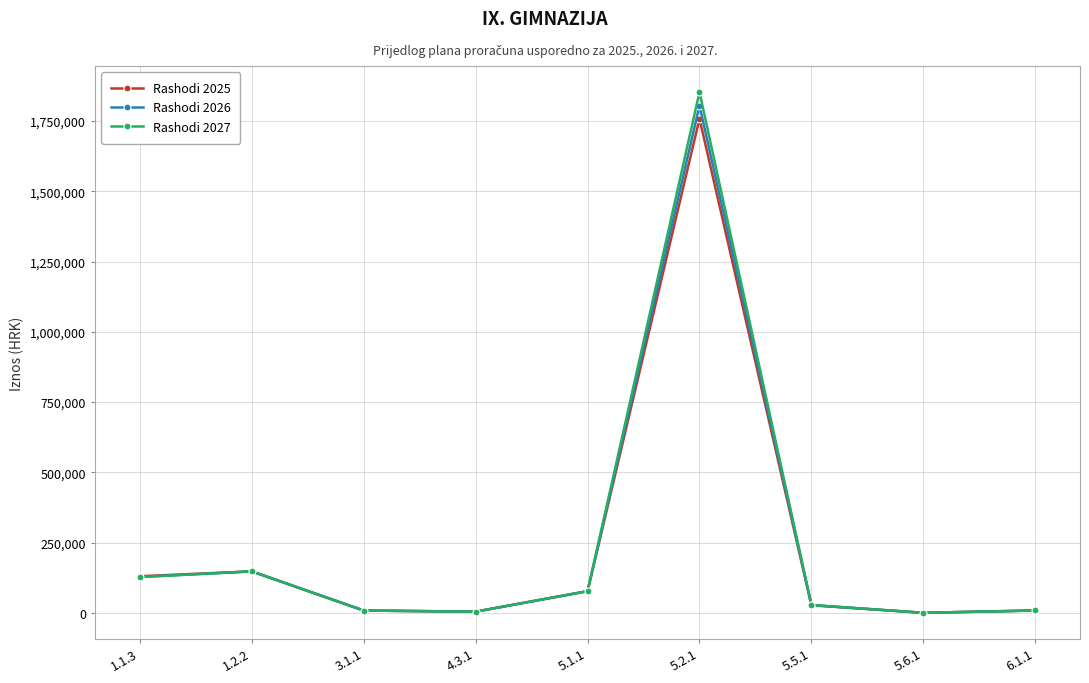

Which series has the largest range (max minus min)?

Rashodi 2027